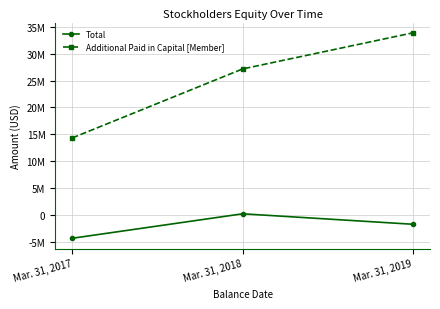

Between Mar. 31, 2017 and Mar. 31, 2019, which series saw the biggest shift?

Additional Paid in Capital [Member]